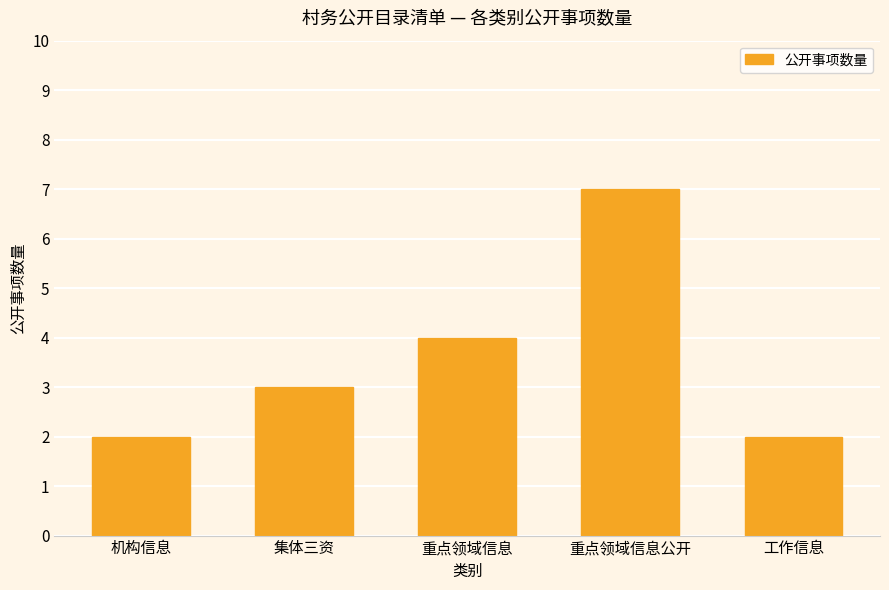

What is the label of the 4th bar from the right?

集体三资